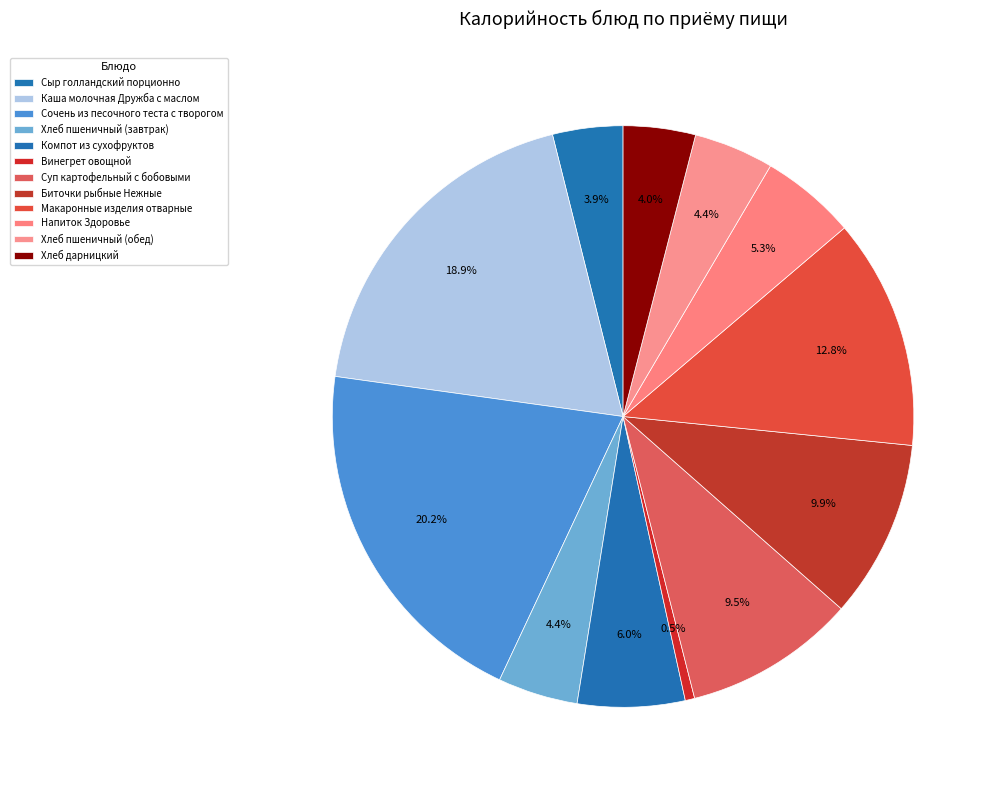

Is there any slice that represents more than half of the pie?

No